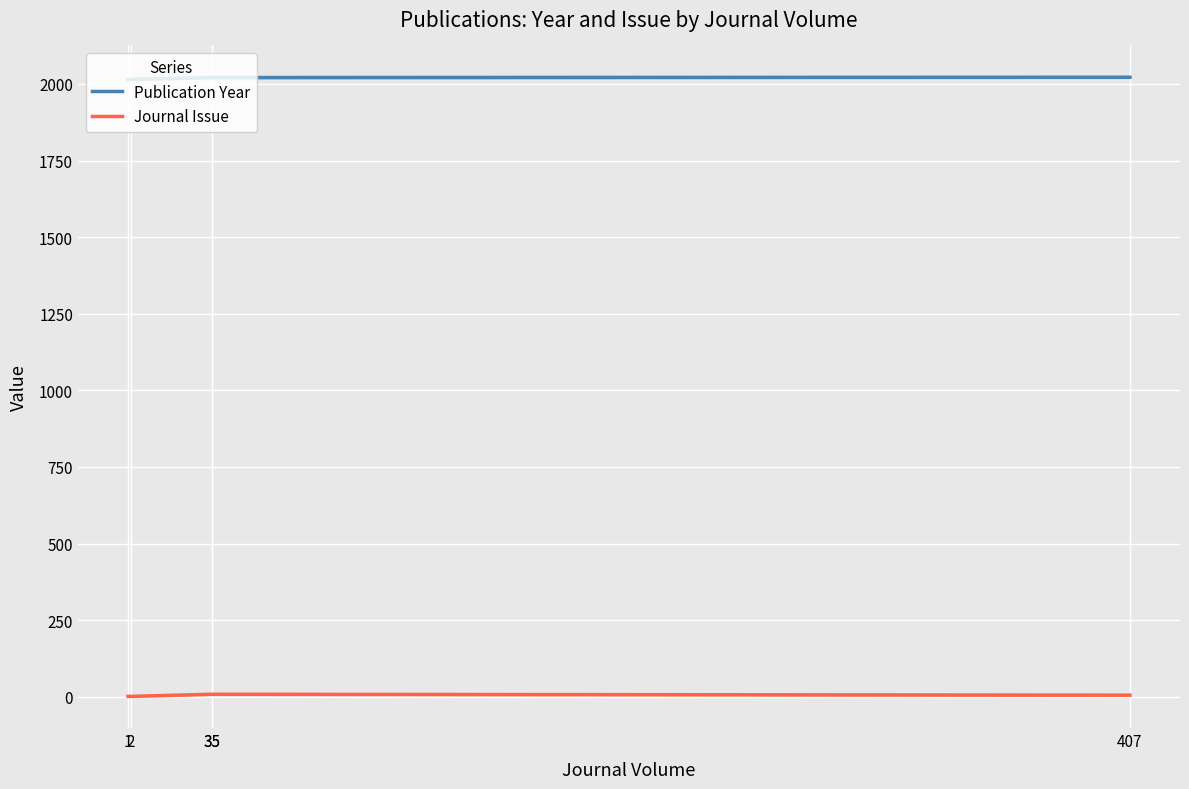

What is the average value of the Journal Issue series?

5